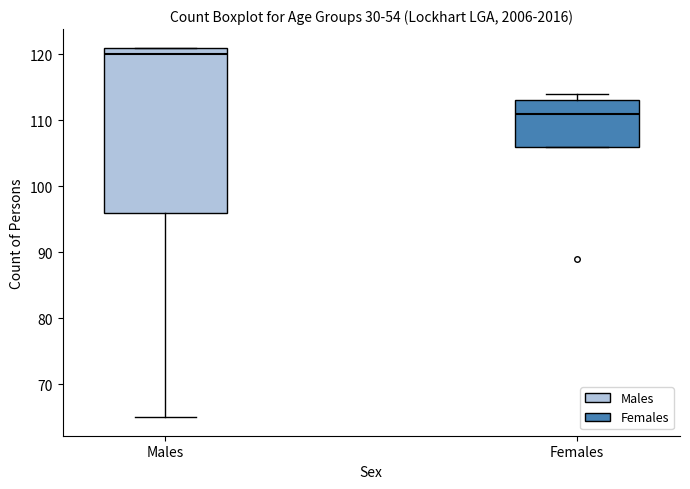

Where is the lower edge of the box for Females on the y-axis? The values are not printed on the chart, so give them approximately, as read against the axis.

106